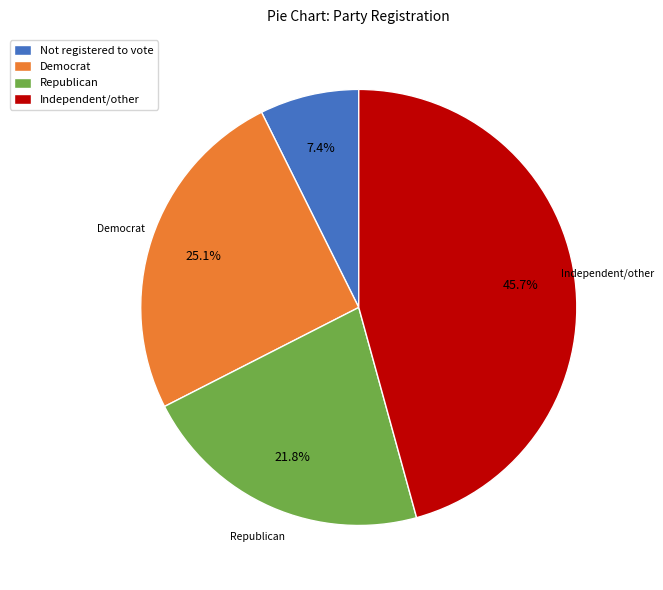

What portion of the pie excludes Independent/other?

54.3%